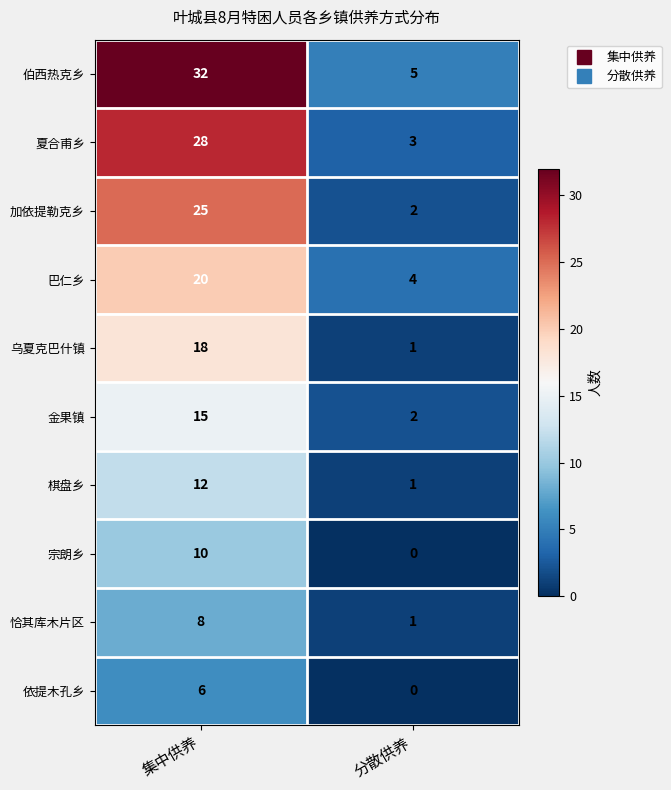

What is the approximate value of 加依提勒克乡 at 集中供养, to the nearest 5?

25